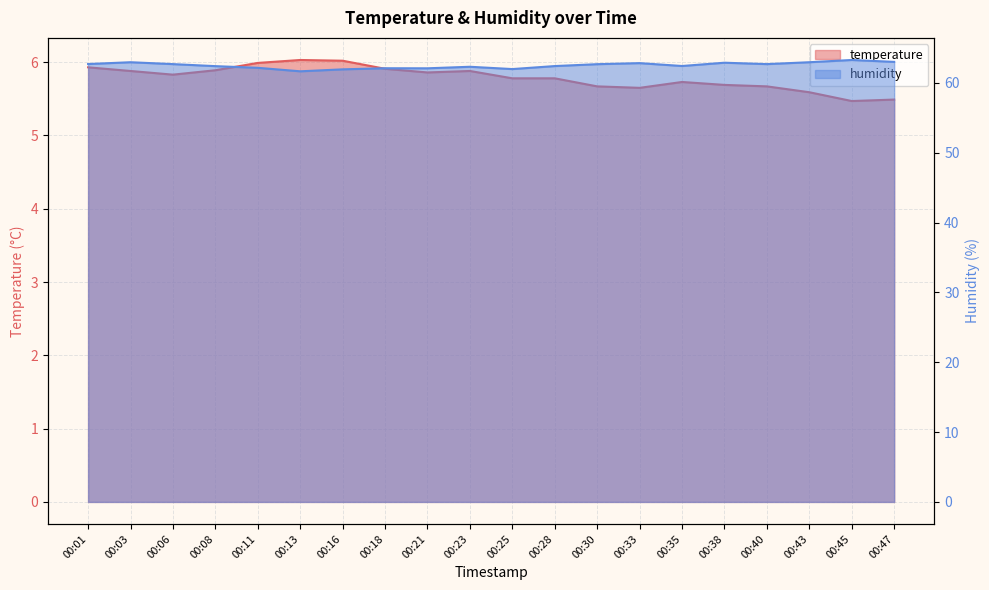

What is the total value across all series at 00:01?

68.6